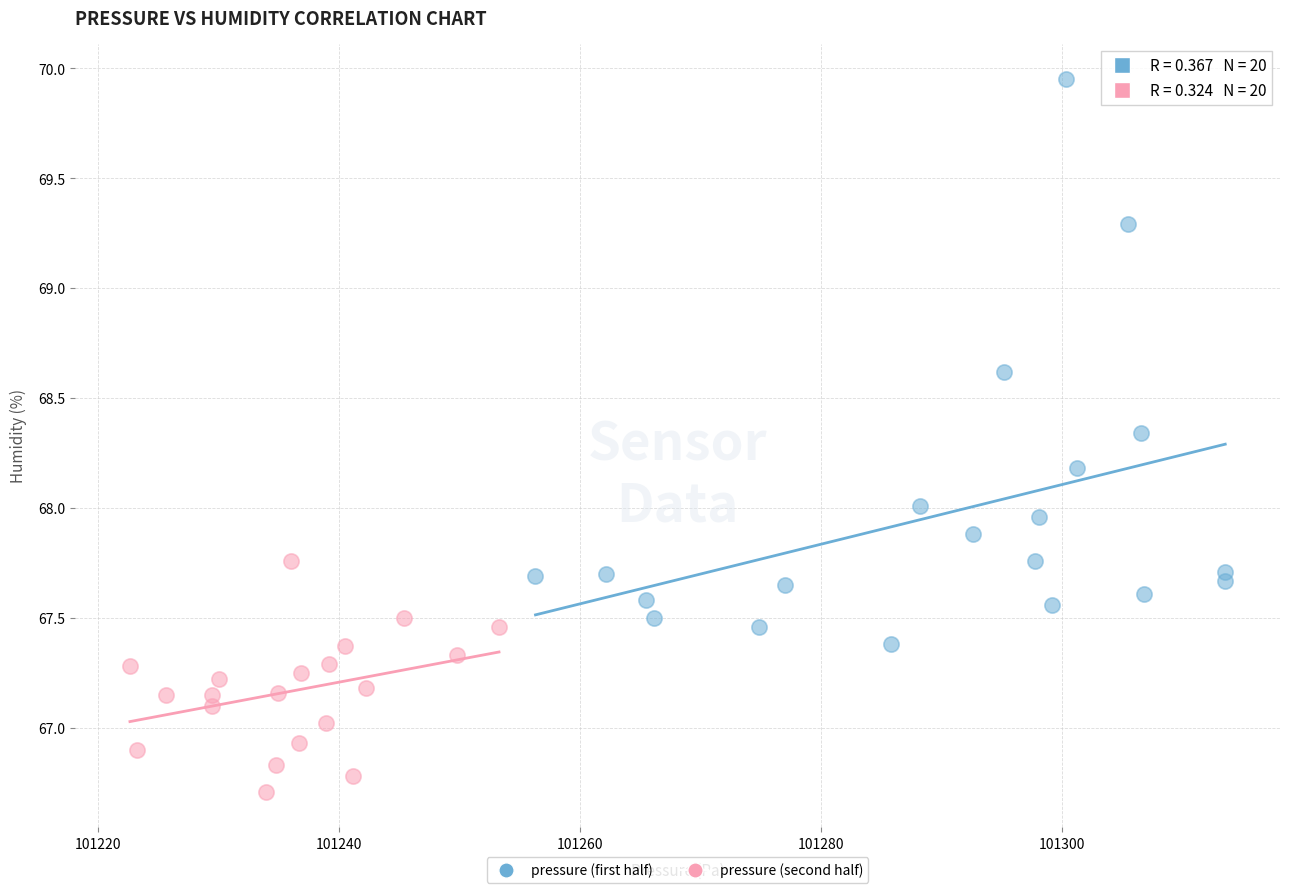

Which series reaches the minimum Y coordinate?

pressure (second half)